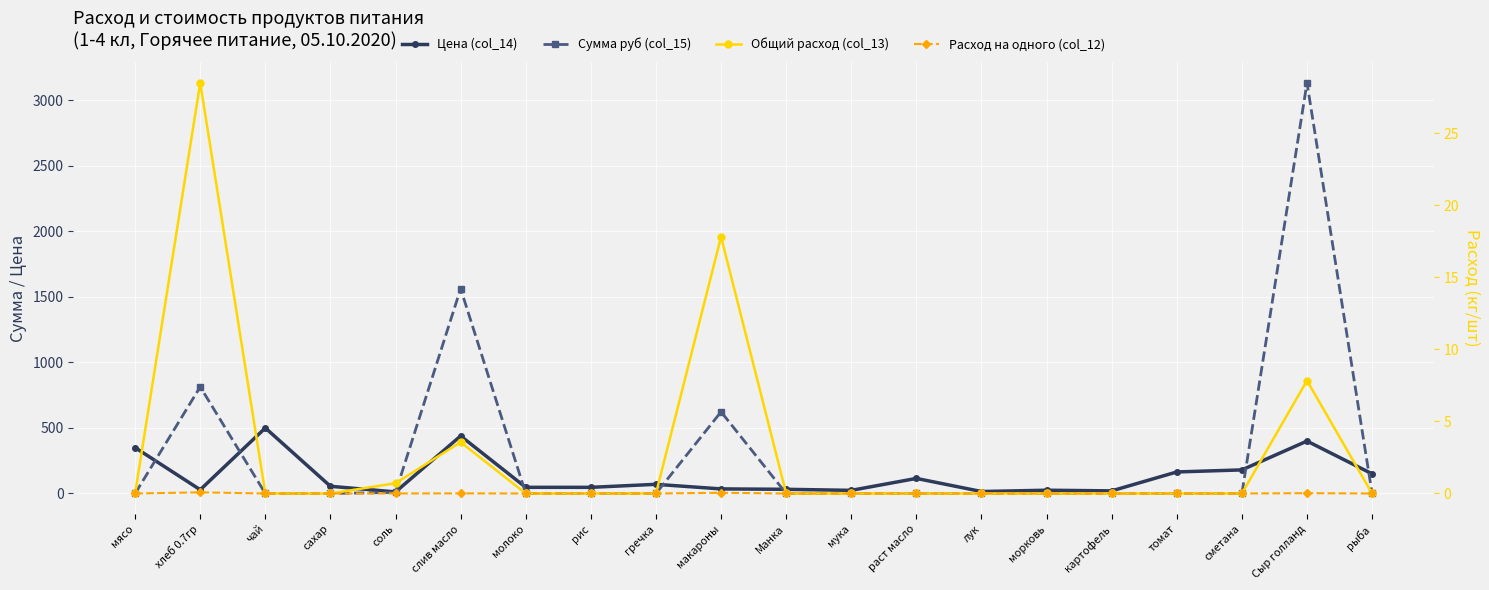

Where is the first local maximum for Цена (col_14)?

чай